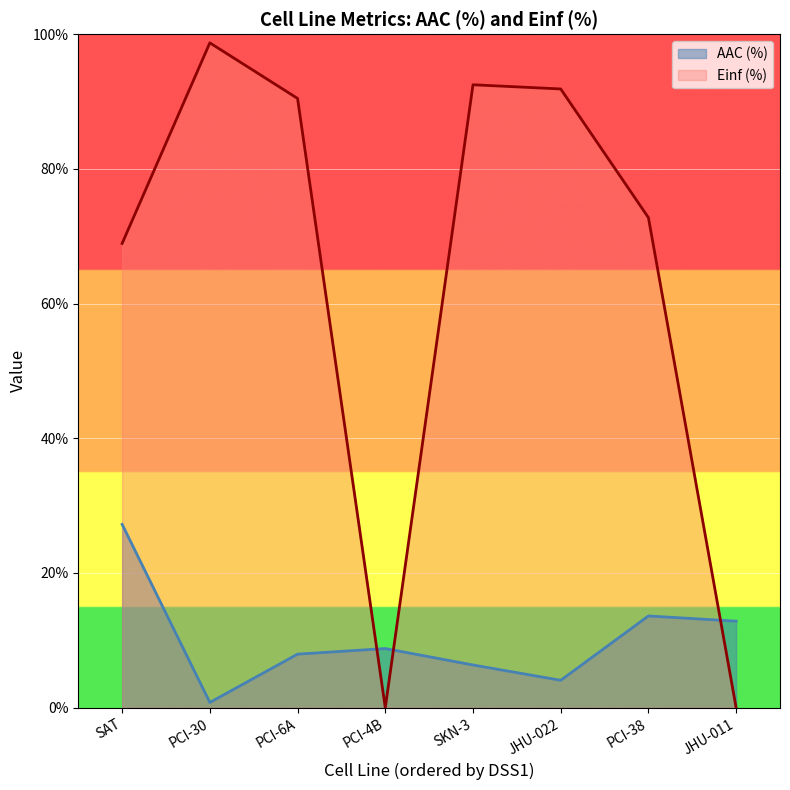

Which series ends up on top after the final intersection of Einf (%) and AAC (%)?

AAC (%)